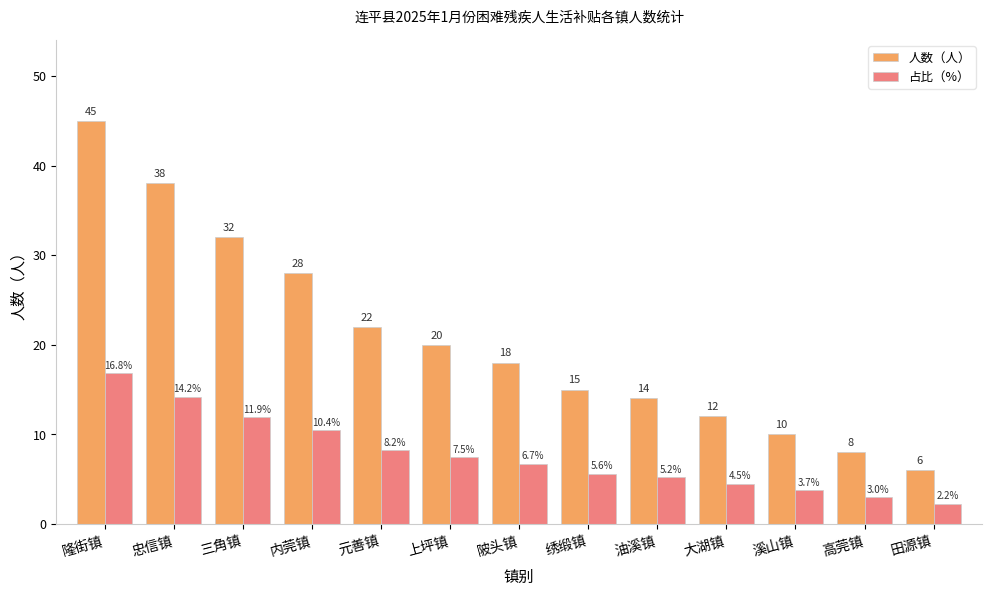

What is the total value across all series at 田源镇?

8.2